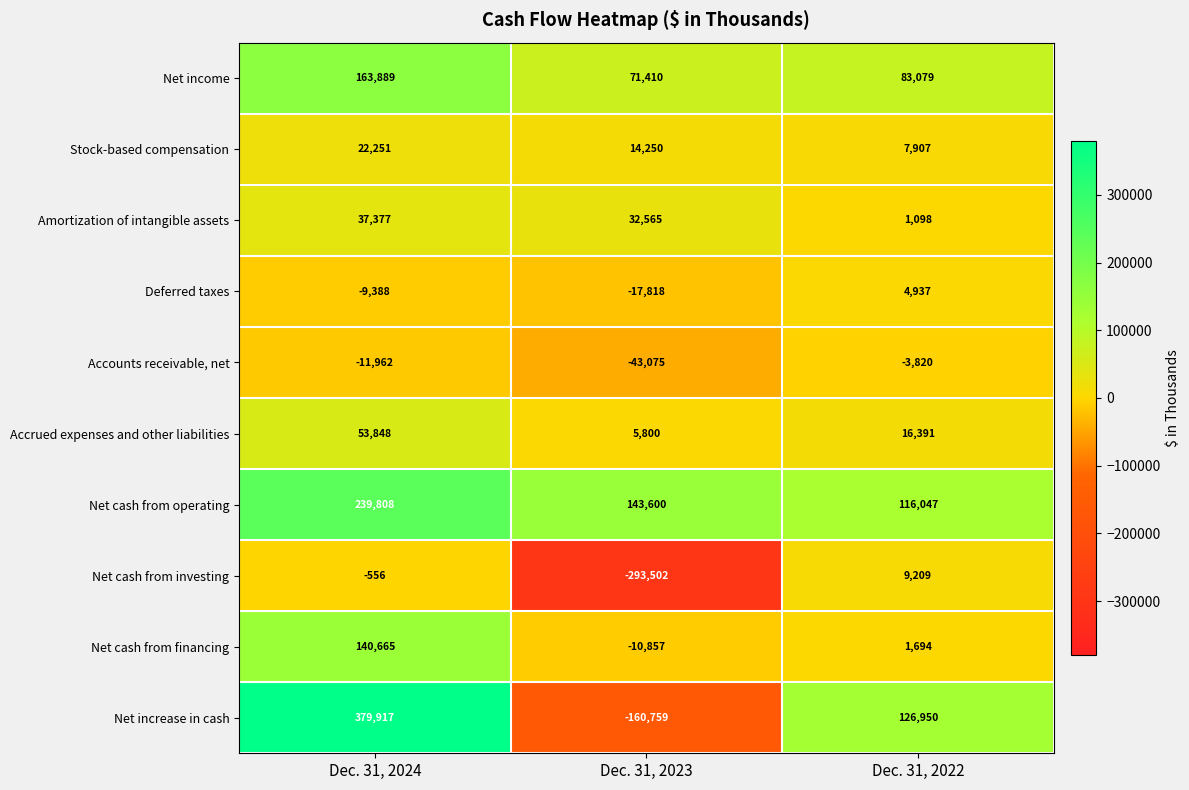

What is the difference between the maximum and second lowest values in the Net income series?

80810